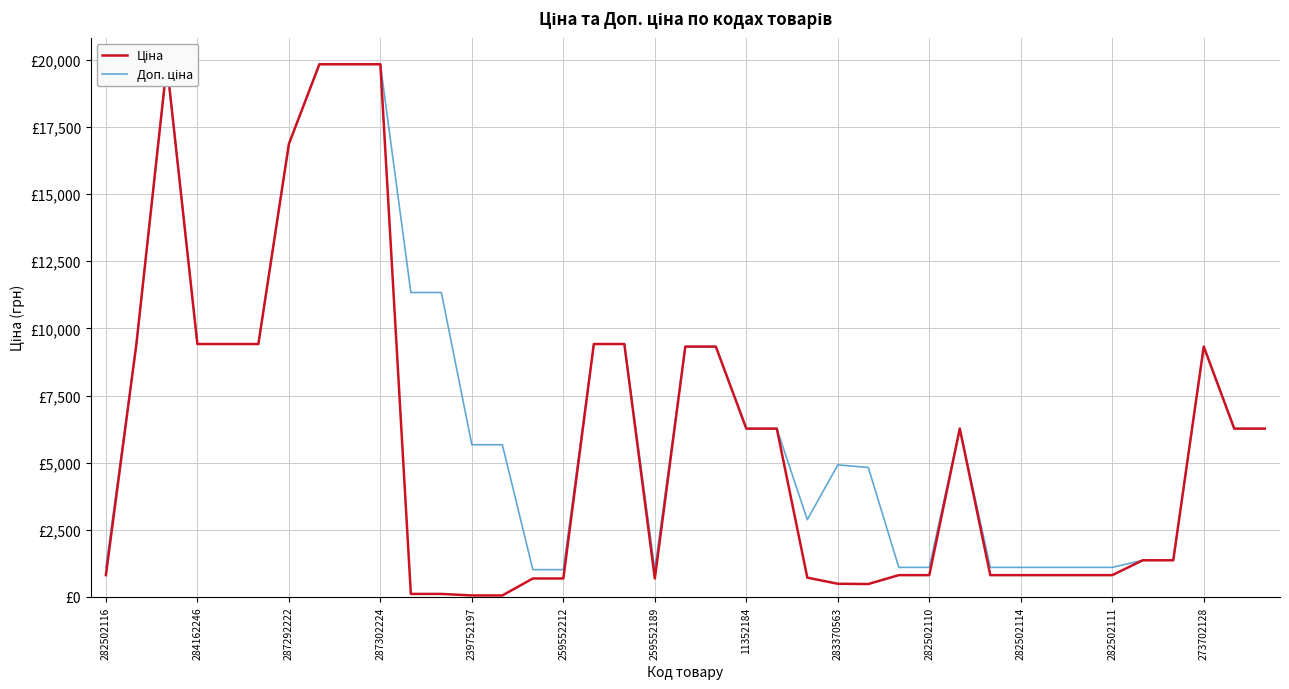

Is this an area chart (filled region under the line)?

No